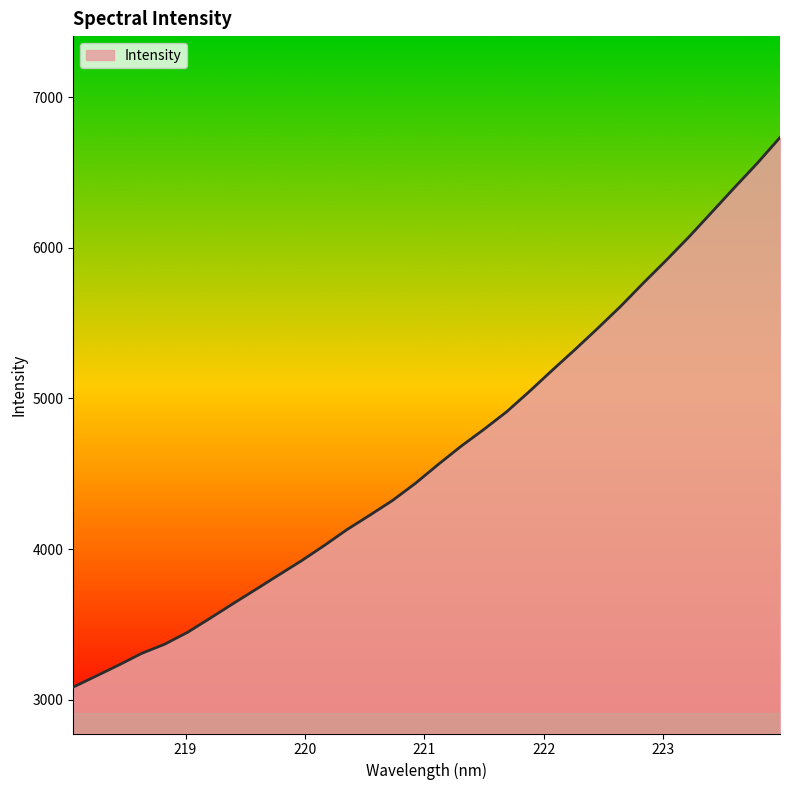

What is the greatest value displayed?

6733.0